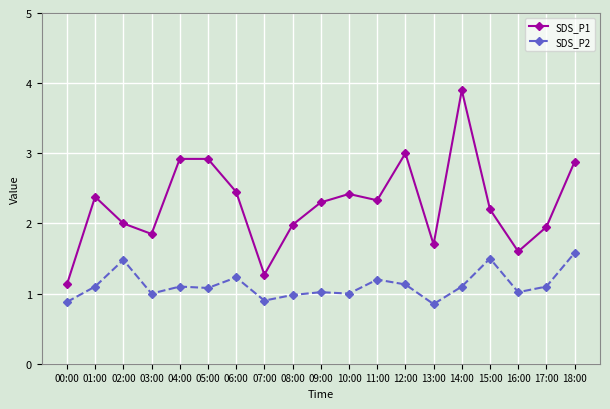

Rank the series by their maximum value, from lowest to highest.

SDS_P2, SDS_P1